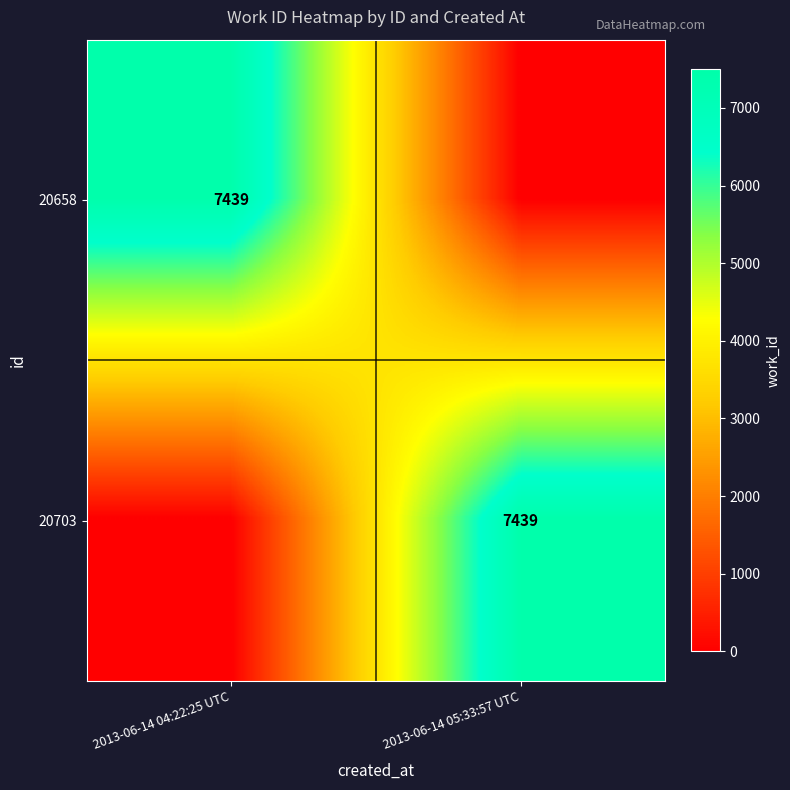

What is the total value across all series at 2013-06-14 05:33:57 UTC?

7439